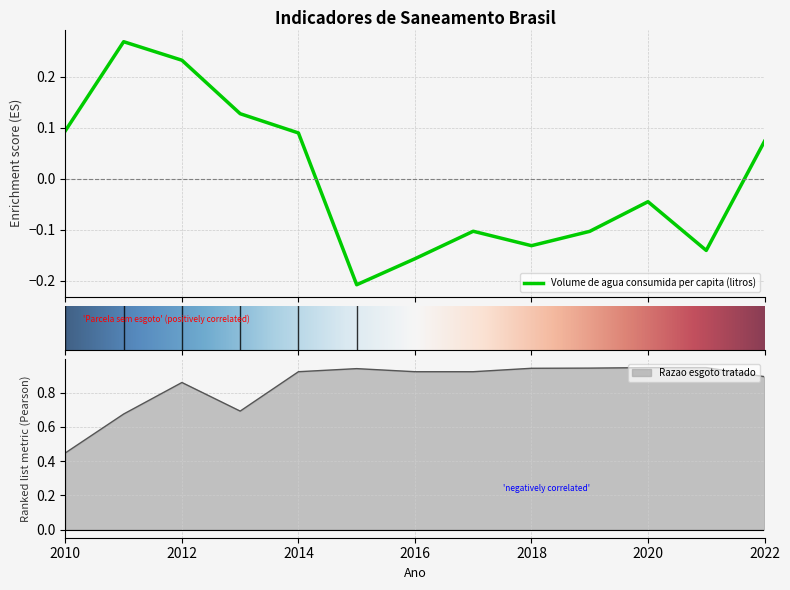

Rank the series at 2010 from lowest to highest value.

Volume de agua consumida per capita (litros), Razao esgoto tratado